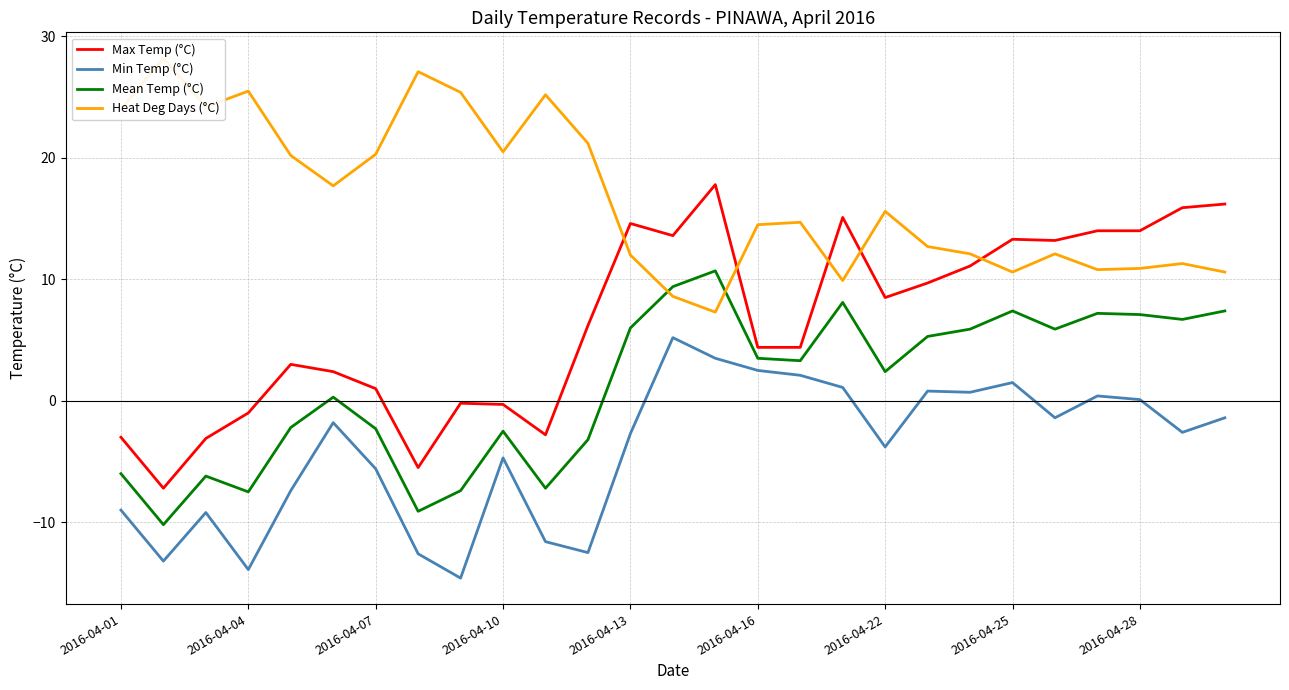

List the series in order of their peak value, lowest first.

Min Temp (°C), Mean Temp (°C), Max Temp (°C), Heat Deg Days (°C)